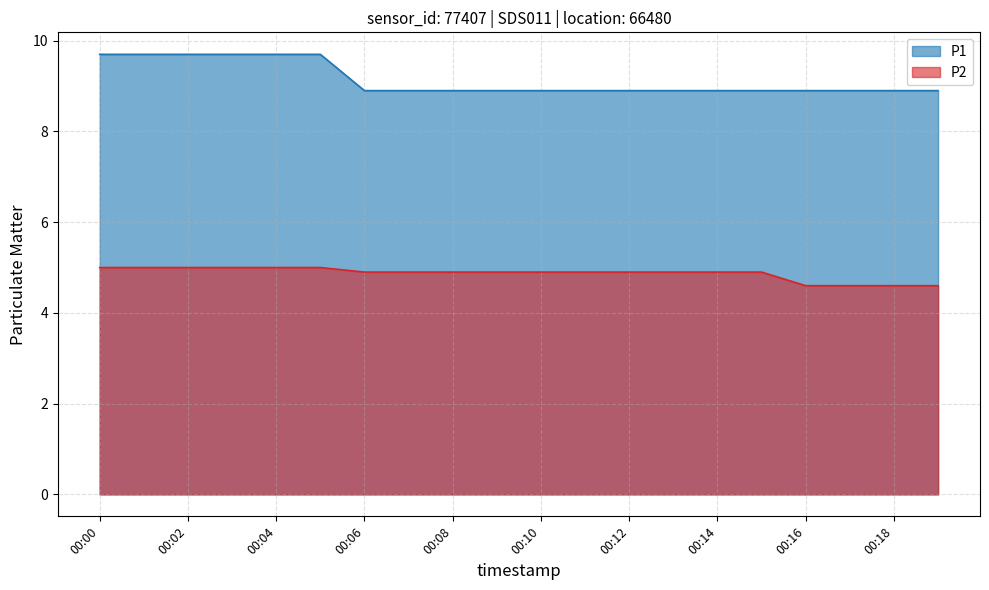

How many P2 values are between 4 and 5?

20